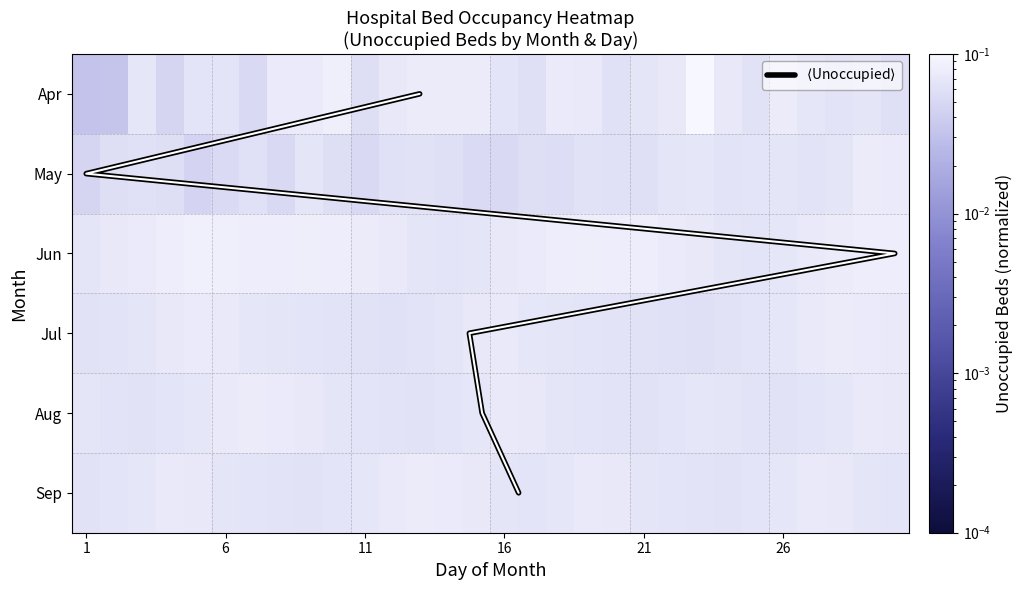

Between 19 and 12, which is larger?

12